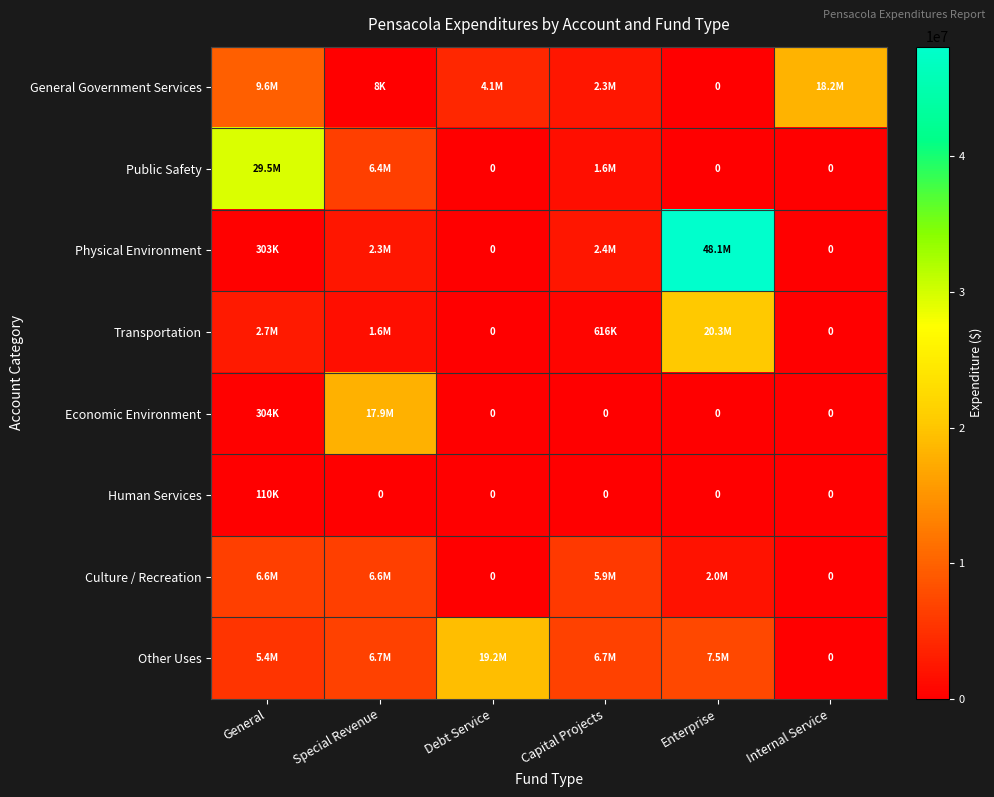

What is the maximum value shown in the chart?

48098011